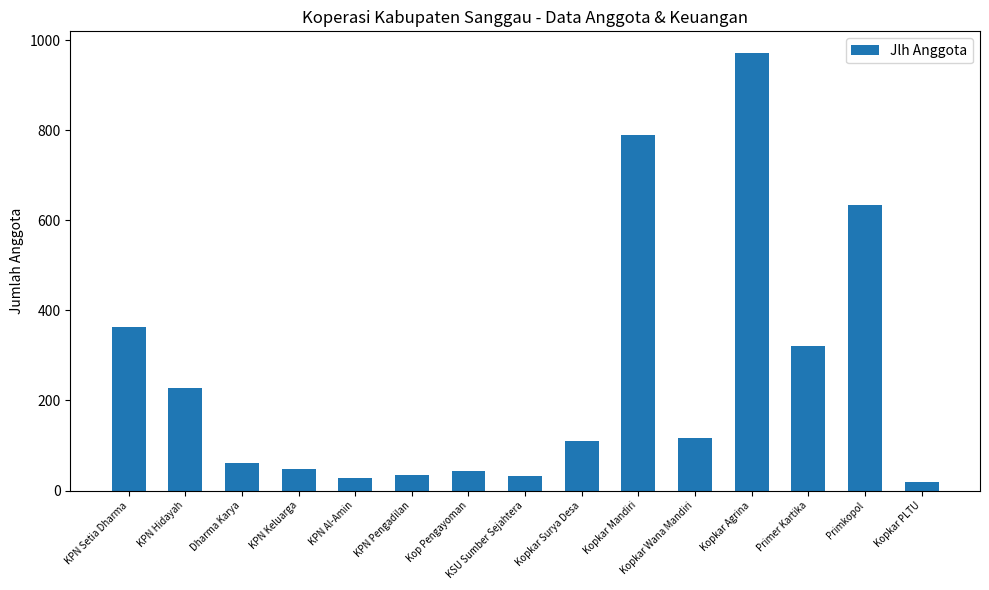

What is the difference between the values at Dharma Karya and KPN Al-Amin?

35